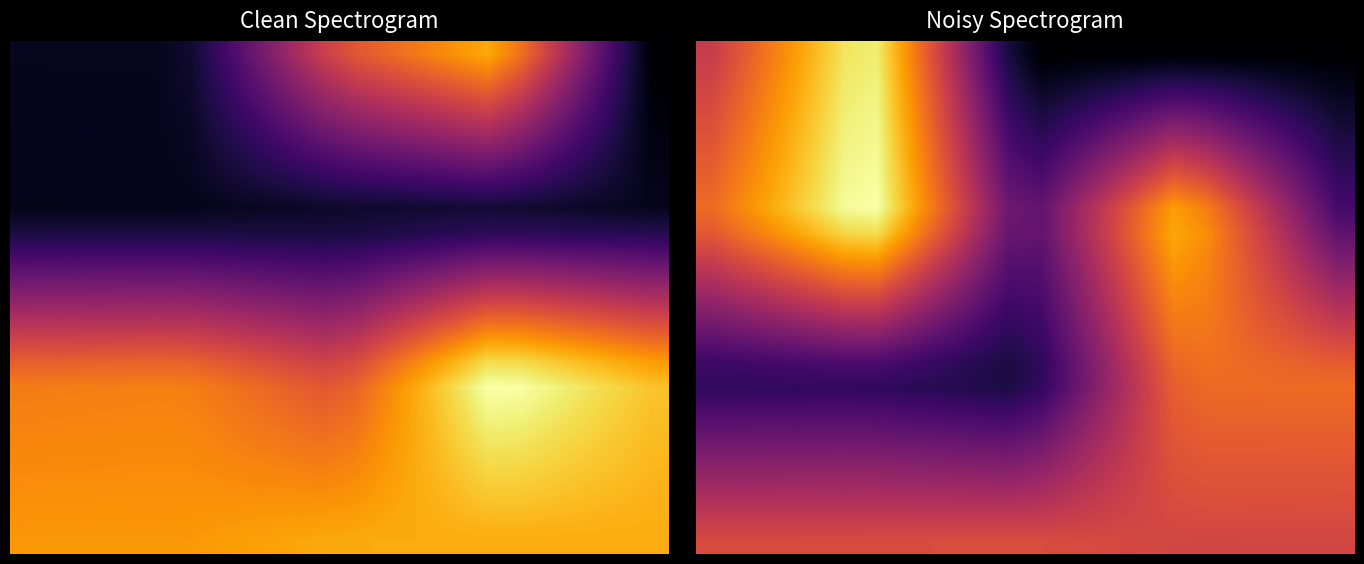

At which category does the chart reach its minimum across all series?

10